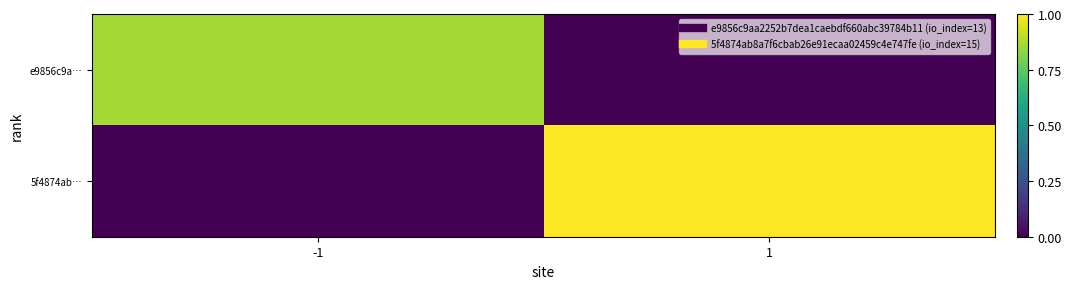

Which series has the widest spread of values?

5f4874ab…